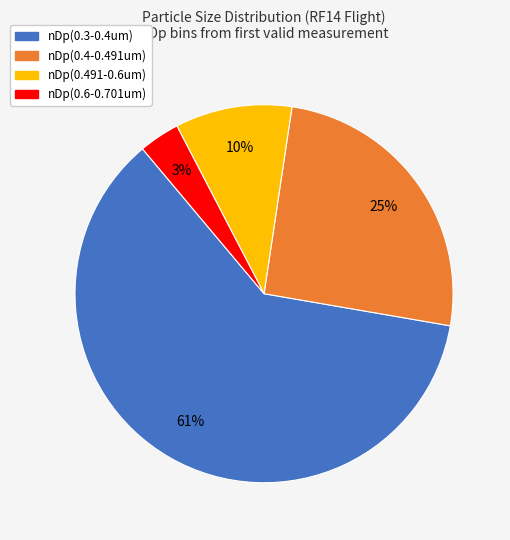

Is there a majority slice in this chart?

Yes